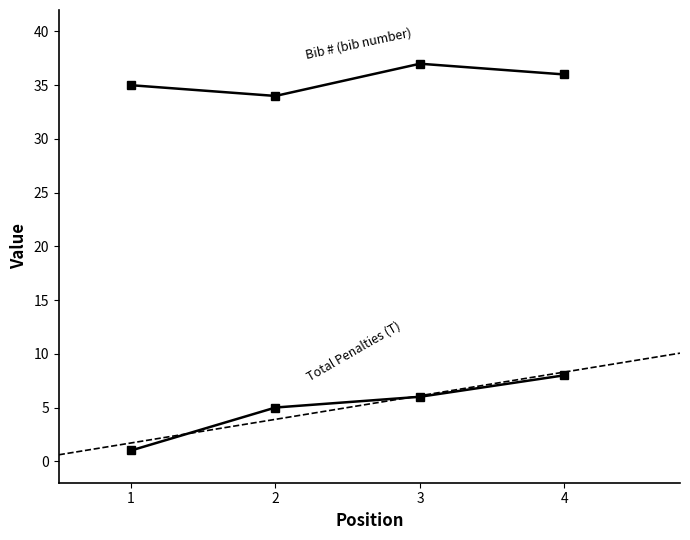

True or false: Total Penalties (T) and Bib # (bib number) intersect in this chart.

False